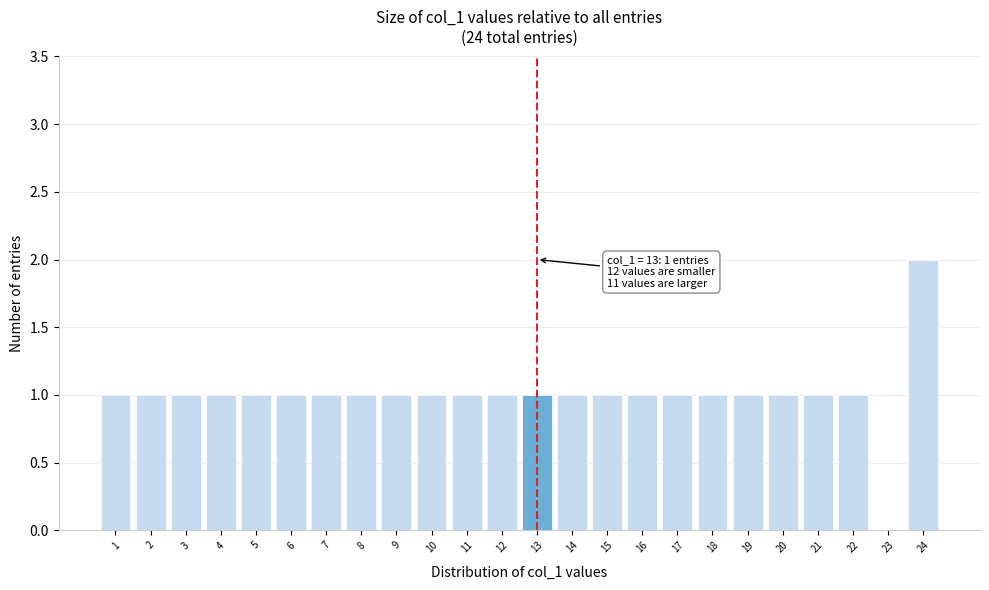

Reading left to right, what are all the values shown in this chart?

1=1	2=1	3=1	4=1	5=1	6=1	7=1	8=1	9=1	10=1	11=1	12=1	13=1	14=1	15=1	16=1	17=1	18=1	19=1	20=1	21=1	22=1	23=0	24=2